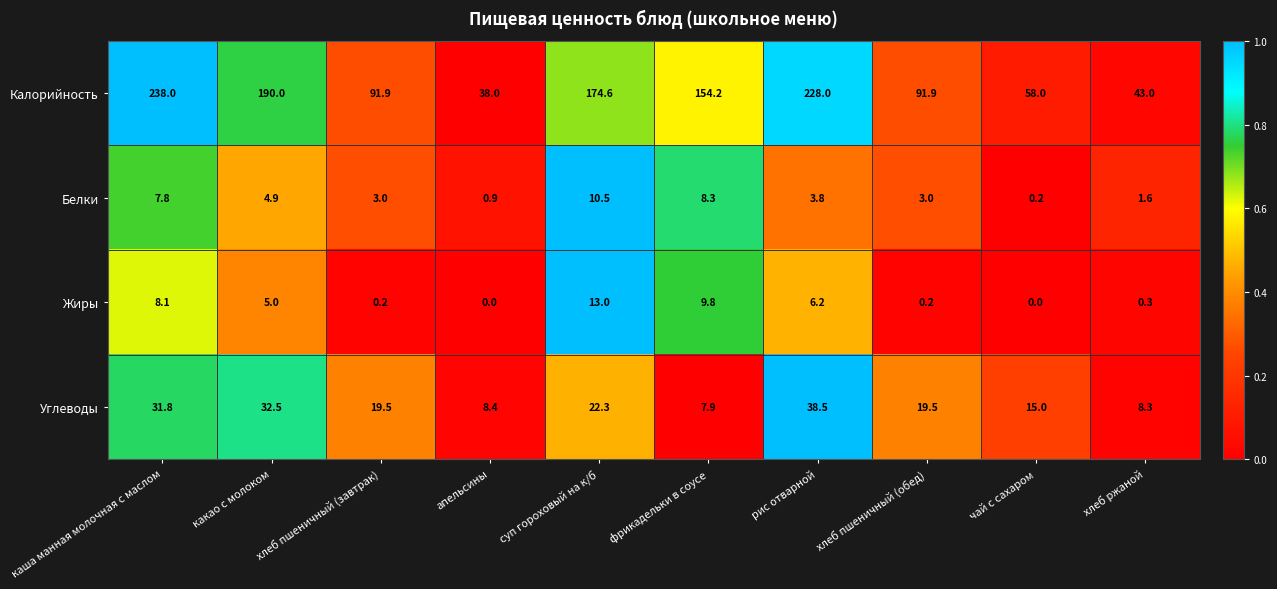

The Жиры series shows 13.0 at суп гороховый на к/б. True or false?

True